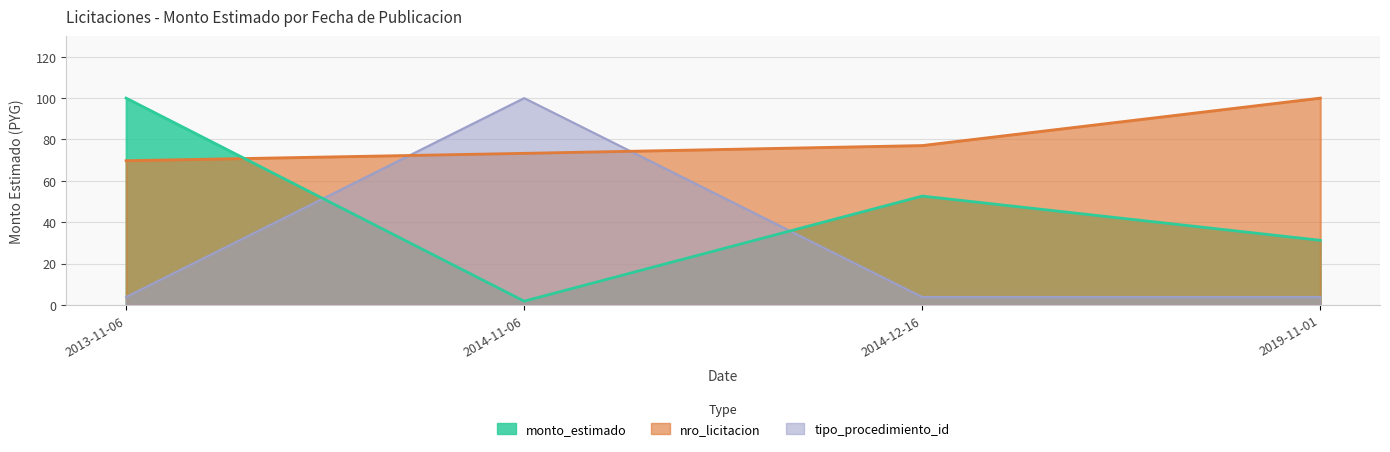

Reading right to left, what are all the values shown in this chart?

monto_estimado: 31.3	52.6	1.8	100.0
nro_licitacion: 100.0	77.1	73.3	69.7
tipo_procedimiento_id: 3.8	3.8	100.0	3.8